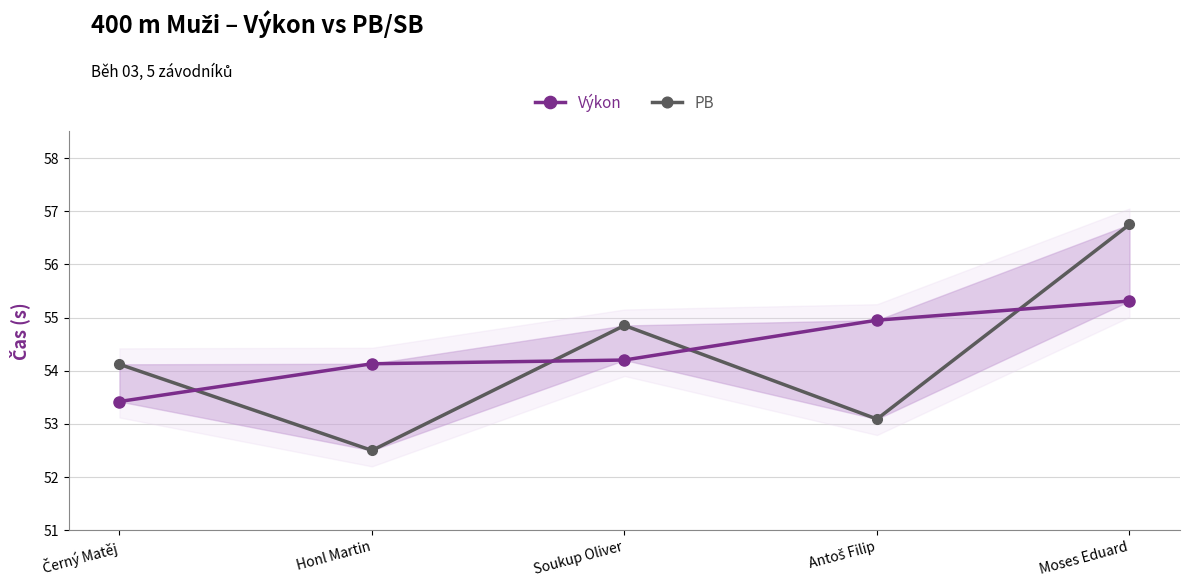

What is the value of the PB point at the 1st from the left?

54.1